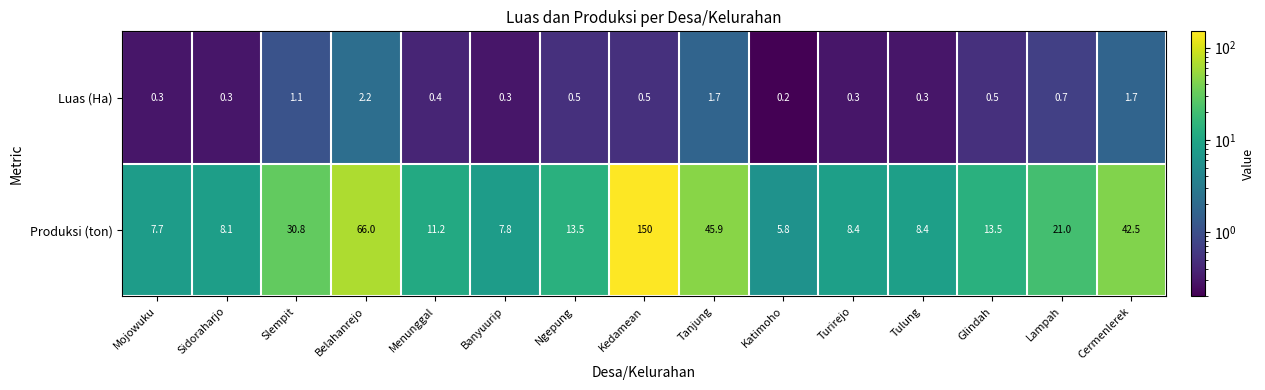

Rank the series by their average value, from highest to lowest.

Produksi (ton), Luas (Ha)